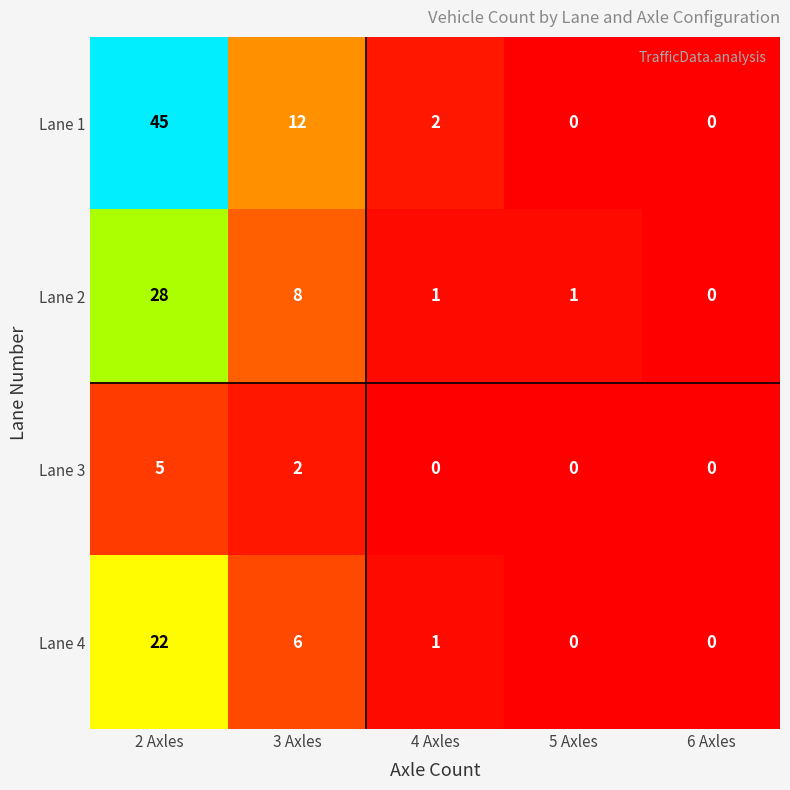

What is the total value across all series at 4 Axles?

4